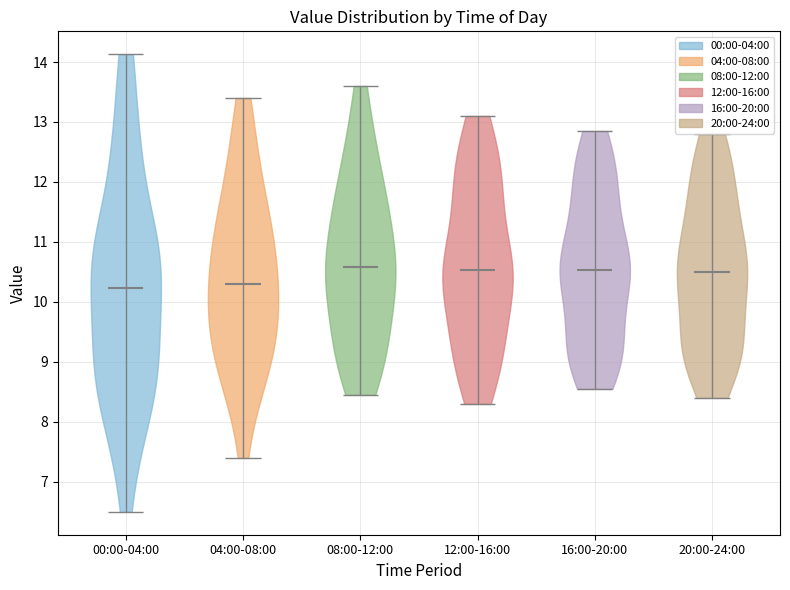

Reading left to right, read every violin against the y-axis: where its median line is, and the lowest and highest points it reaches. The values are not printed on the chart, so give them approximately, as read against the axis.

00:00-04:00: median line 10.2, lowest point 6.5, highest point 14.1
04:00-08:00: median line 10.3, lowest point 7.4, highest point 13.4
08:00-12:00: median line 10.6, lowest point 8.5, highest point 13.6
12:00-16:00: median line 10.5, lowest point 8.3, highest point 13.1
16:00-20:00: median line 10.5, lowest point 8.6, highest point 12.9
20:00-24:00: median line 10.5, lowest point 8.4, highest point 12.8